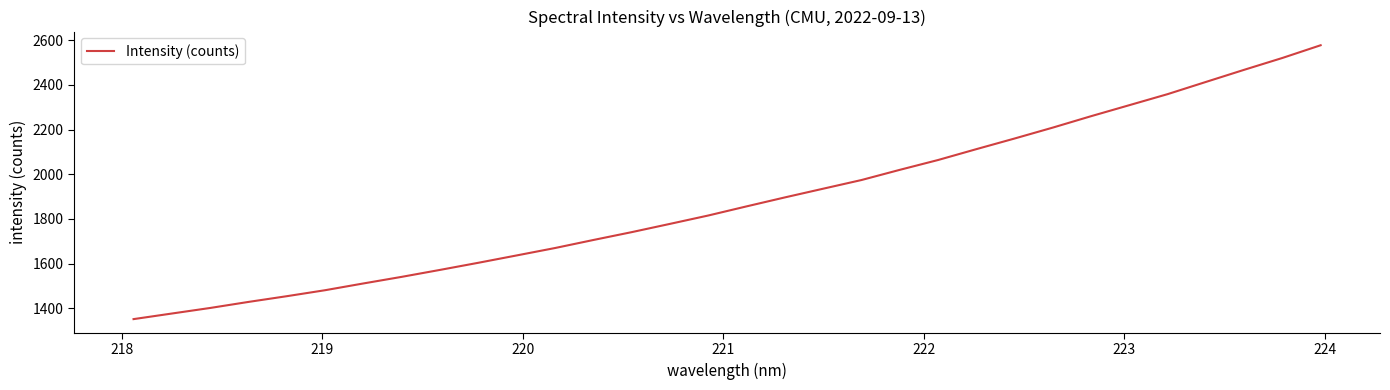

Count the number of categories in the chart.

32